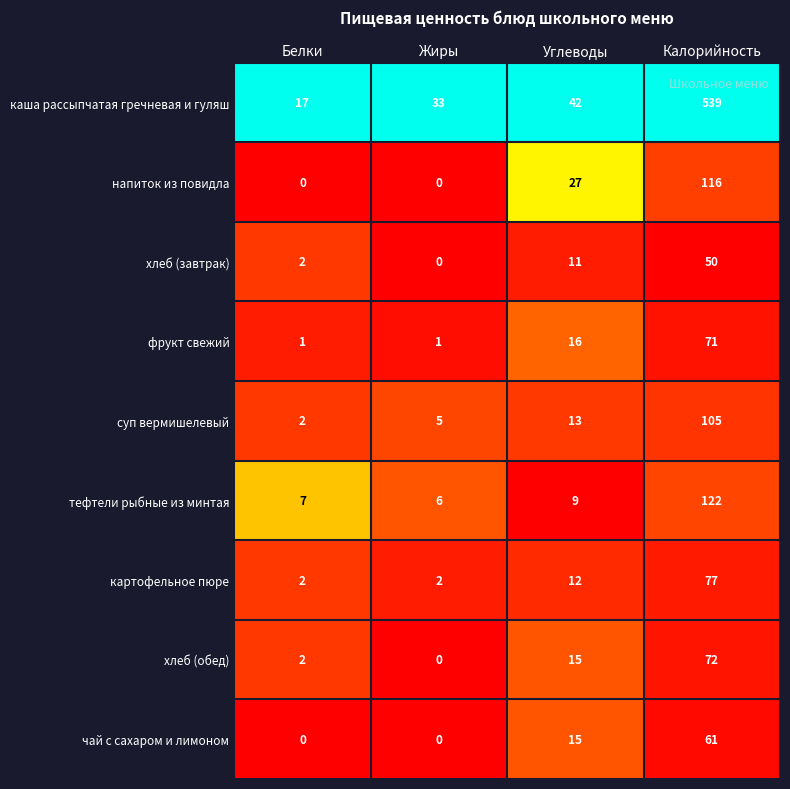

Rank the series by their maximum value, from highest to lowest.

каша рассыпчатая гречневая и гуляш, тефтели рыбные из минтая, напиток из повидла, суп вермишелевый, картофельное пюре, хлеб (обед), фрукт свежий, чай с сахаром и лимоном, хлеб (завтрак)